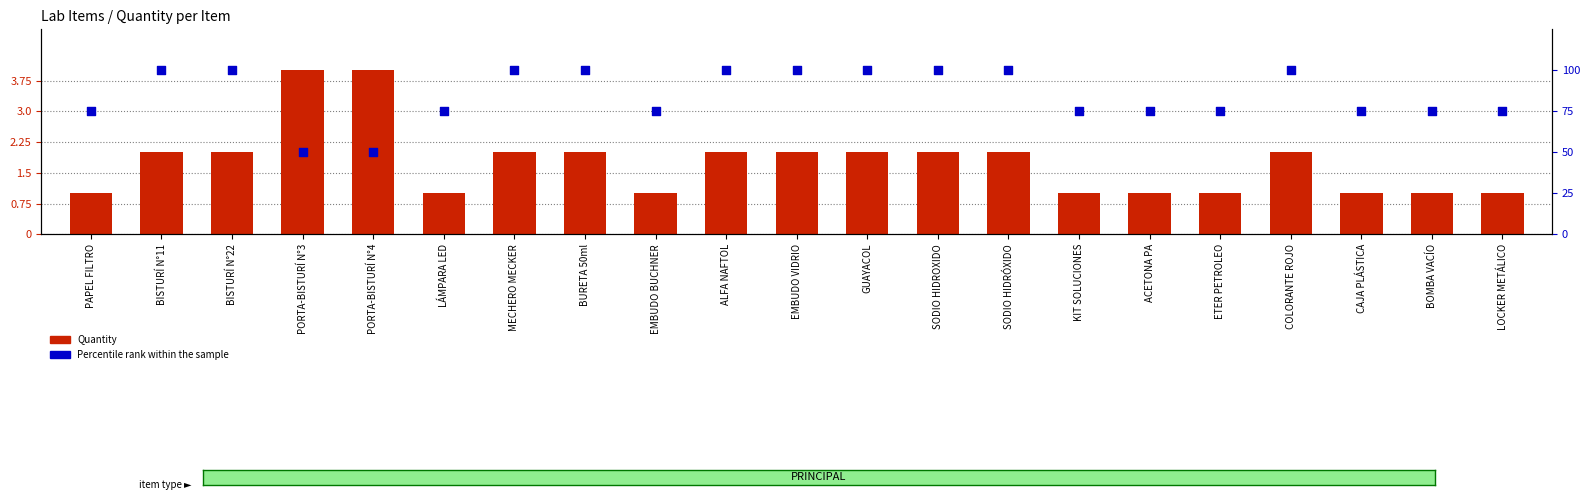

What are all the series names shown in the legend?

Quantity, Percentile rank within the sample